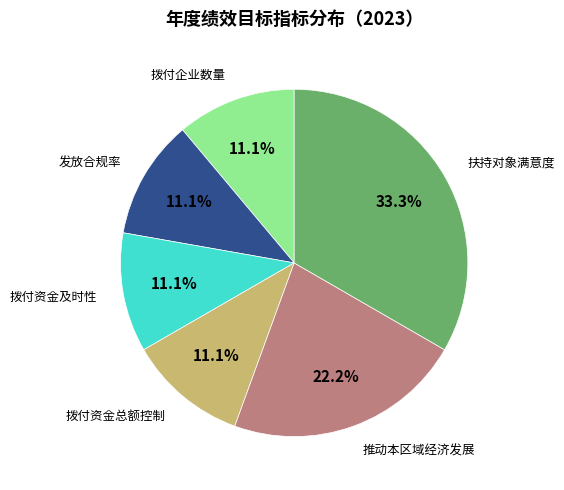

Count the number of slices in the pie.

6